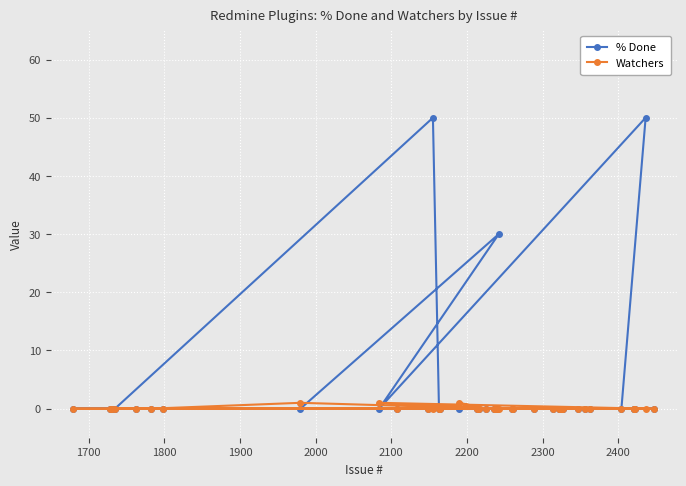

What is the maximum value shown in the chart?

50